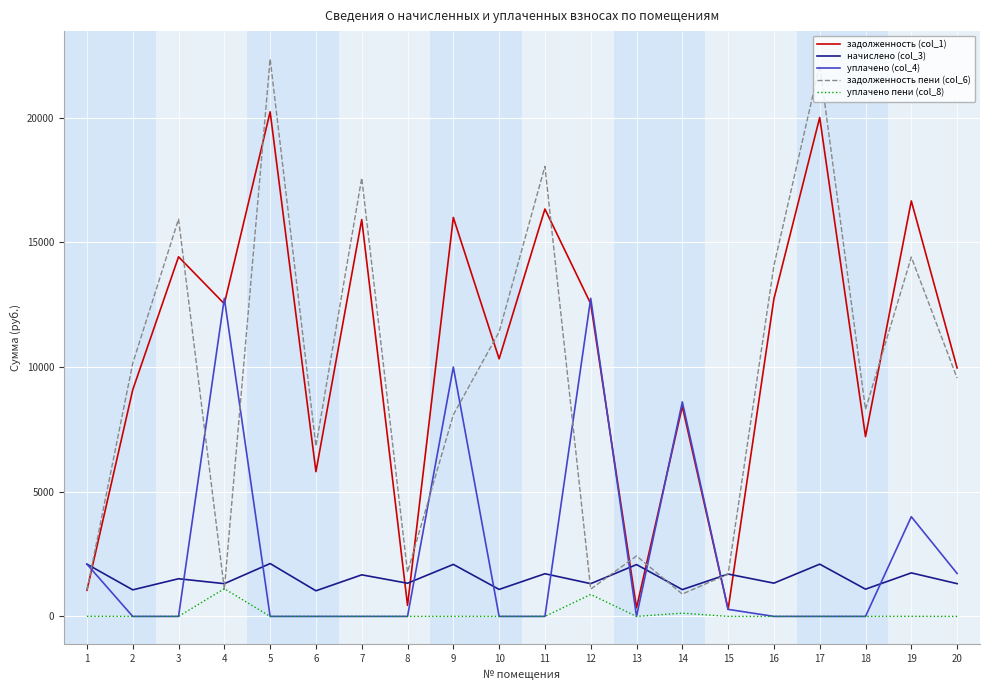

Where is the first local minimum for задолженность (col_1)?

4